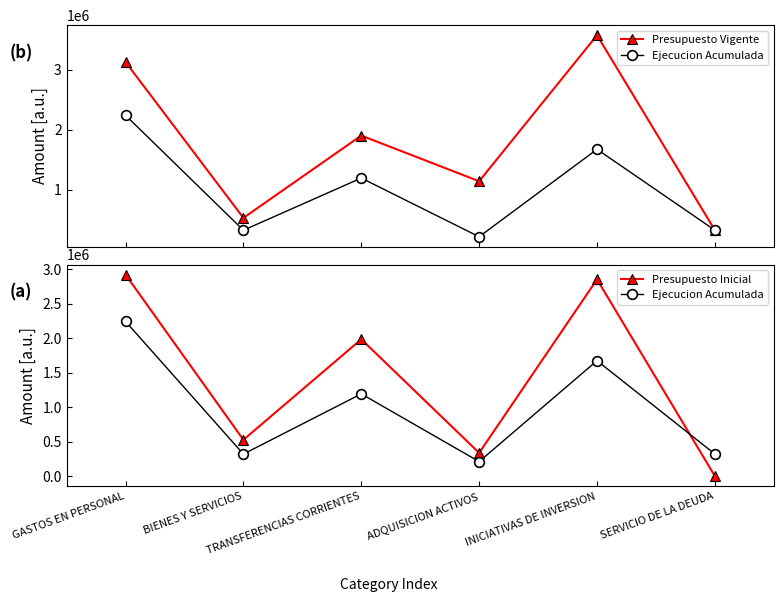

At which label is Ejecucion Acumulada closest to 1226500?

TRANSFERENCIAS CORRIENTES